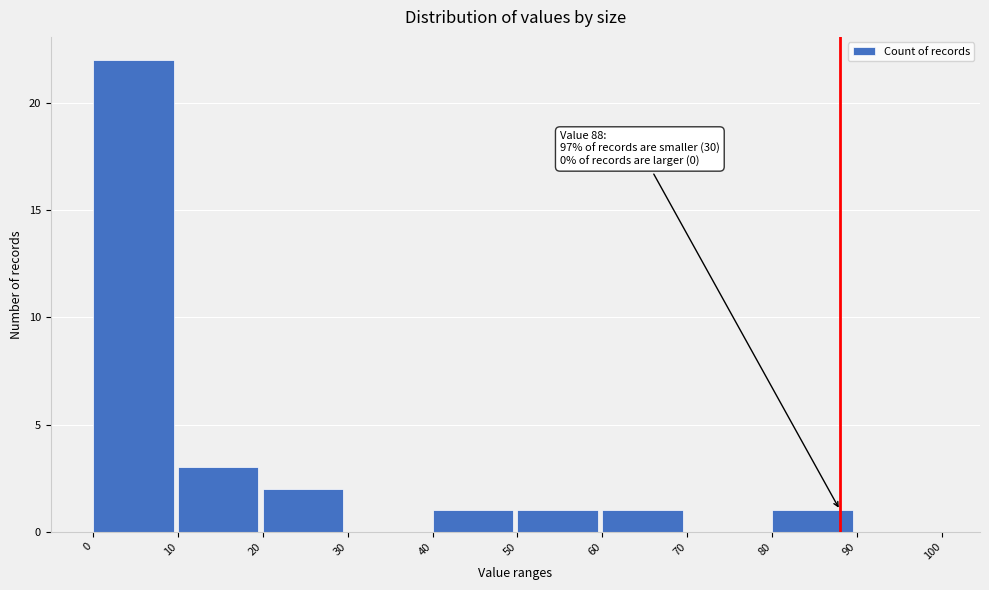

Which range on the x-axis has the tallest bar?

0 to 10